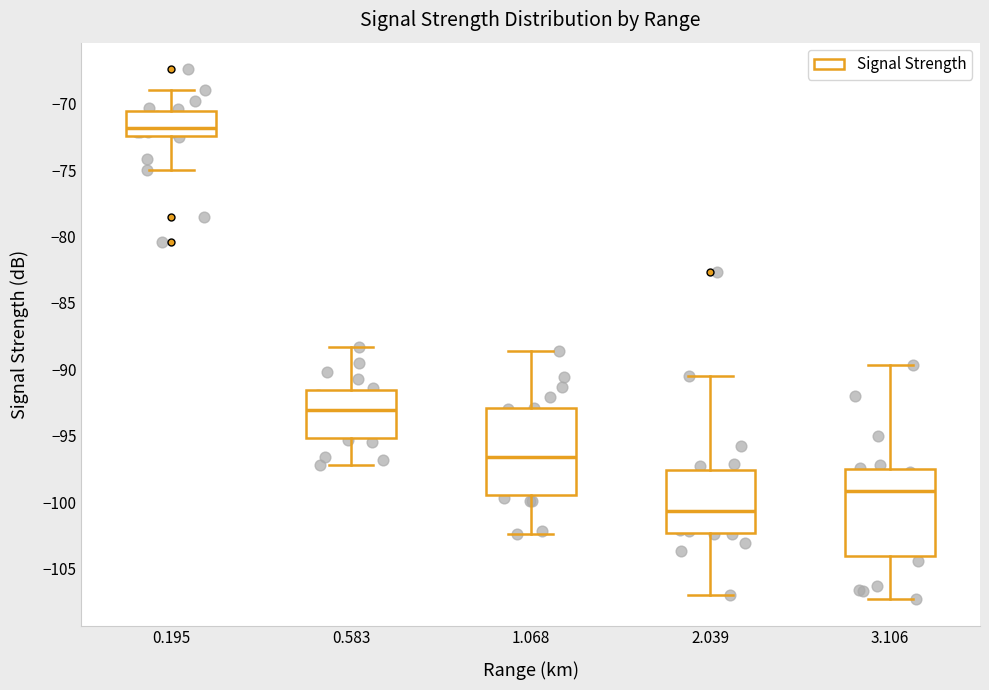

Which box's median line is the highest?

0.195